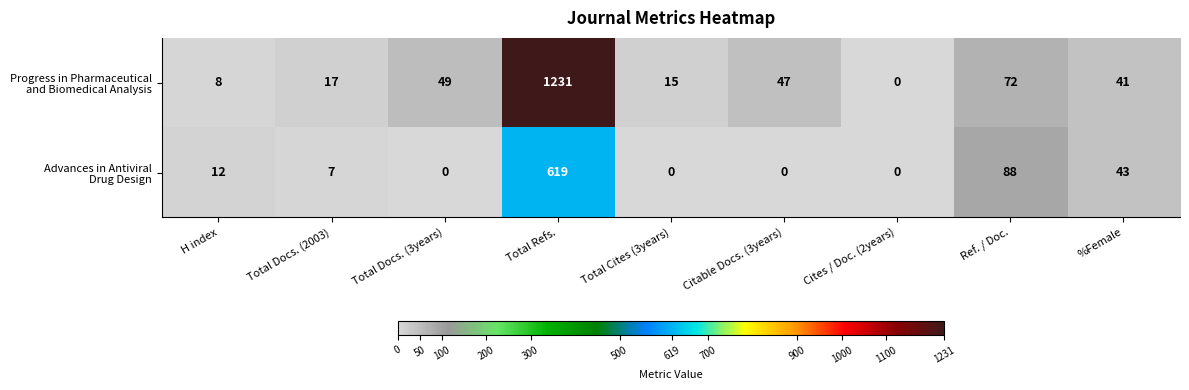

At how many categories does at least one series exceed 403?

1